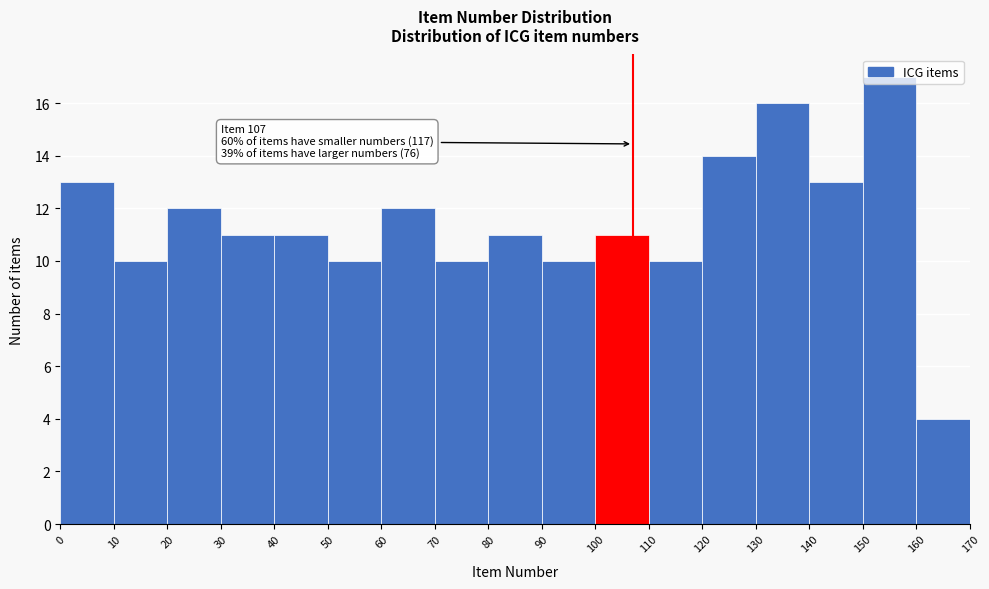

Over which range of the x-axis is the bar tallest?

150 to 160